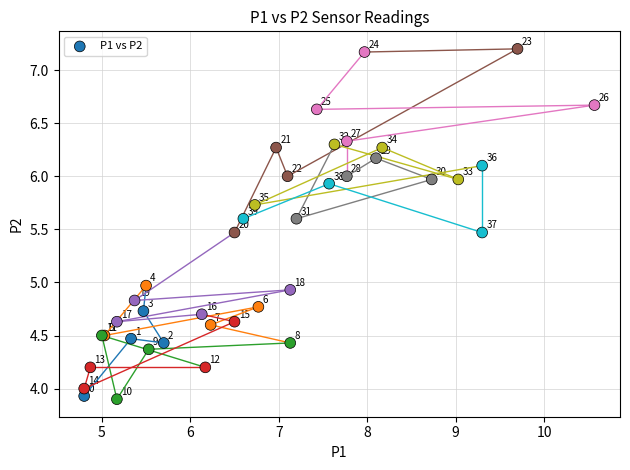

What Y value in the scatter plot is closest to 5?

5.0